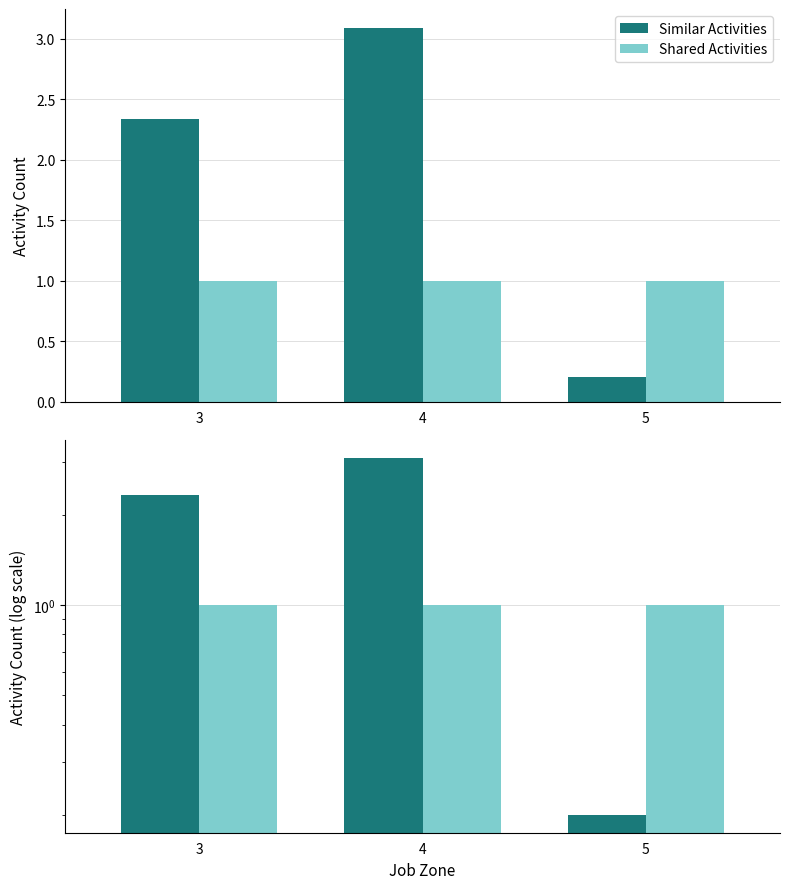

Which series has the largest total across all categories?

Similar Activities